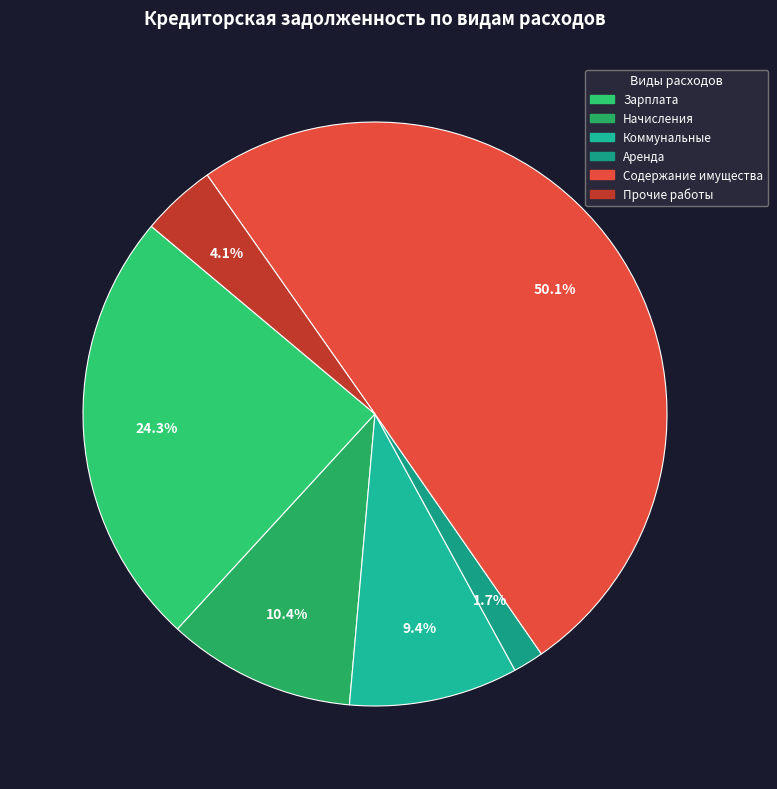

Which slice represents more than half of the pie?

Работы, услуги по содержанию имущества